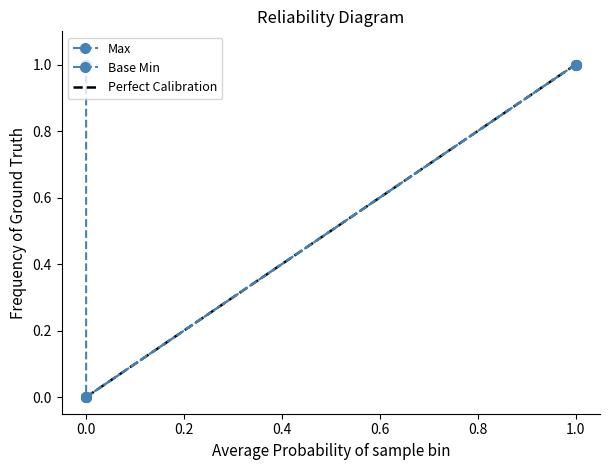

The value of Max at 1 is 0. True or false?

False